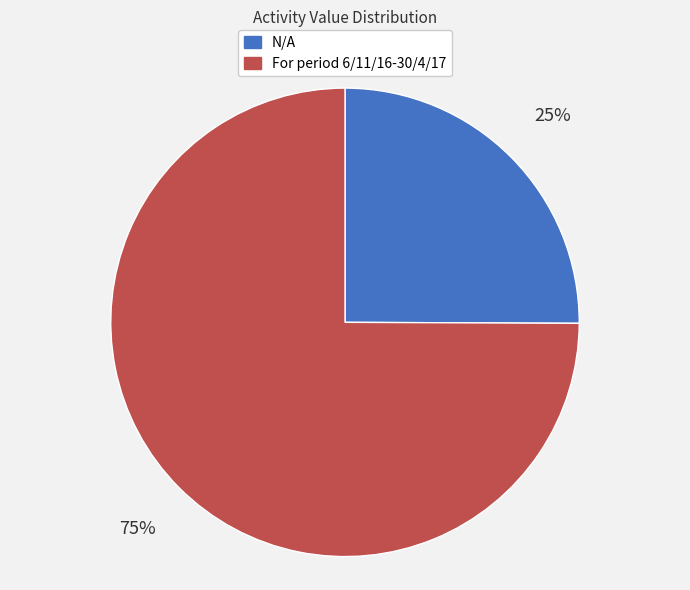

To the nearest percent, what is the combined percentage of For period 6/11/16-30/4/17 and N/A?

100%